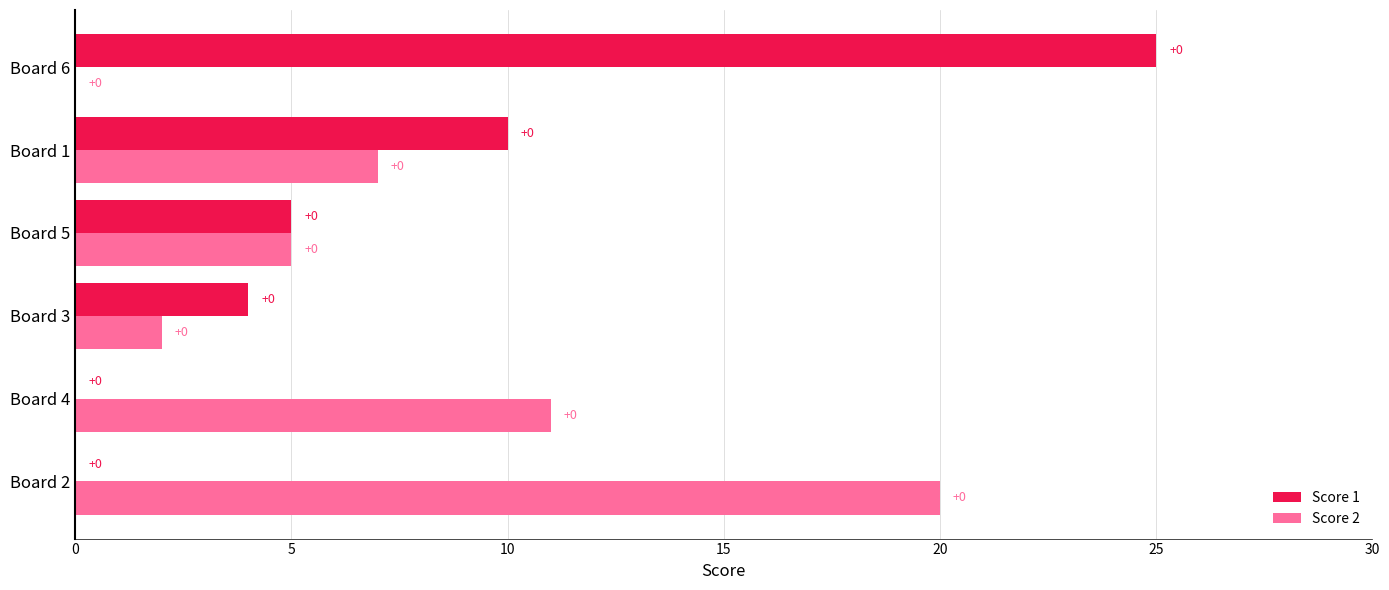

Which series changed the most between Board 5 and Board 6?

Score 1